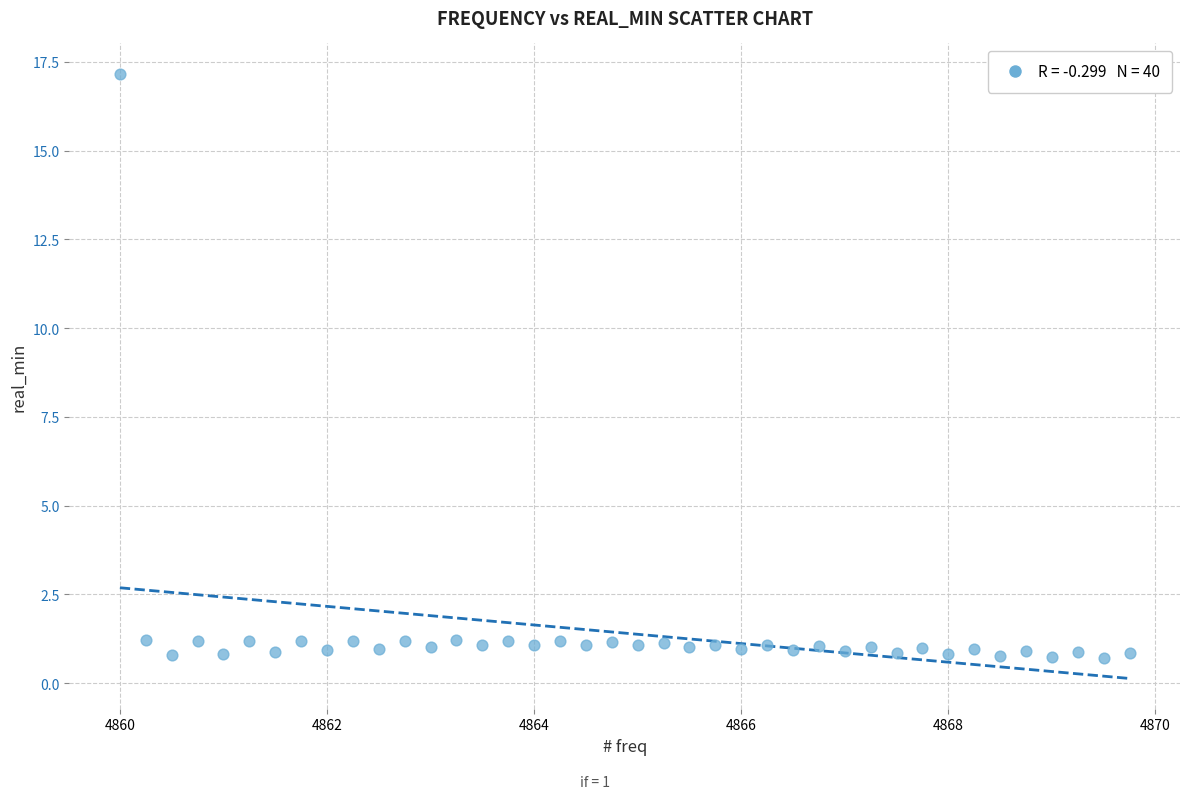

What is the range of Y values (max minus min)?

16.5